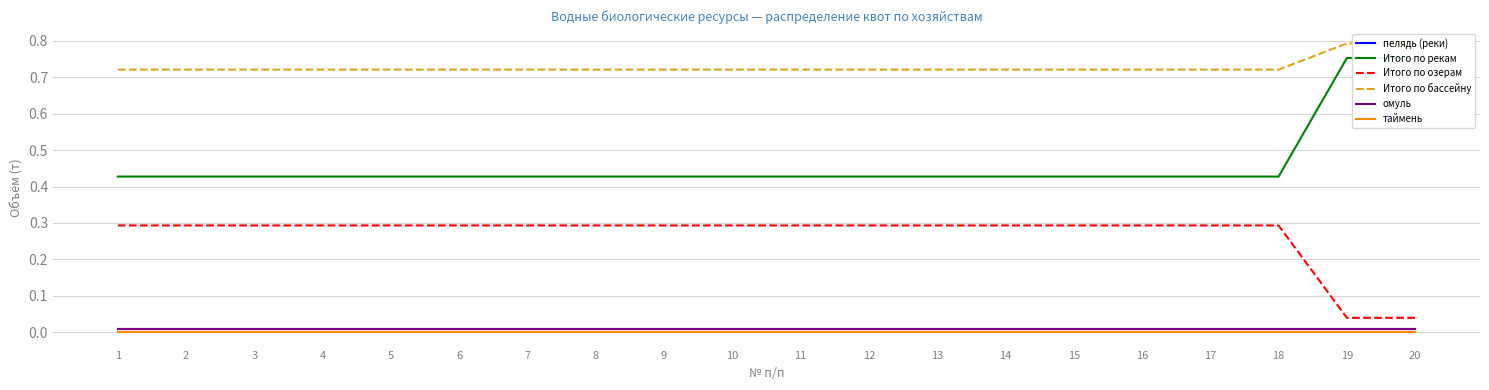

Where is пелядь (реки) nearest to the value 0?

1